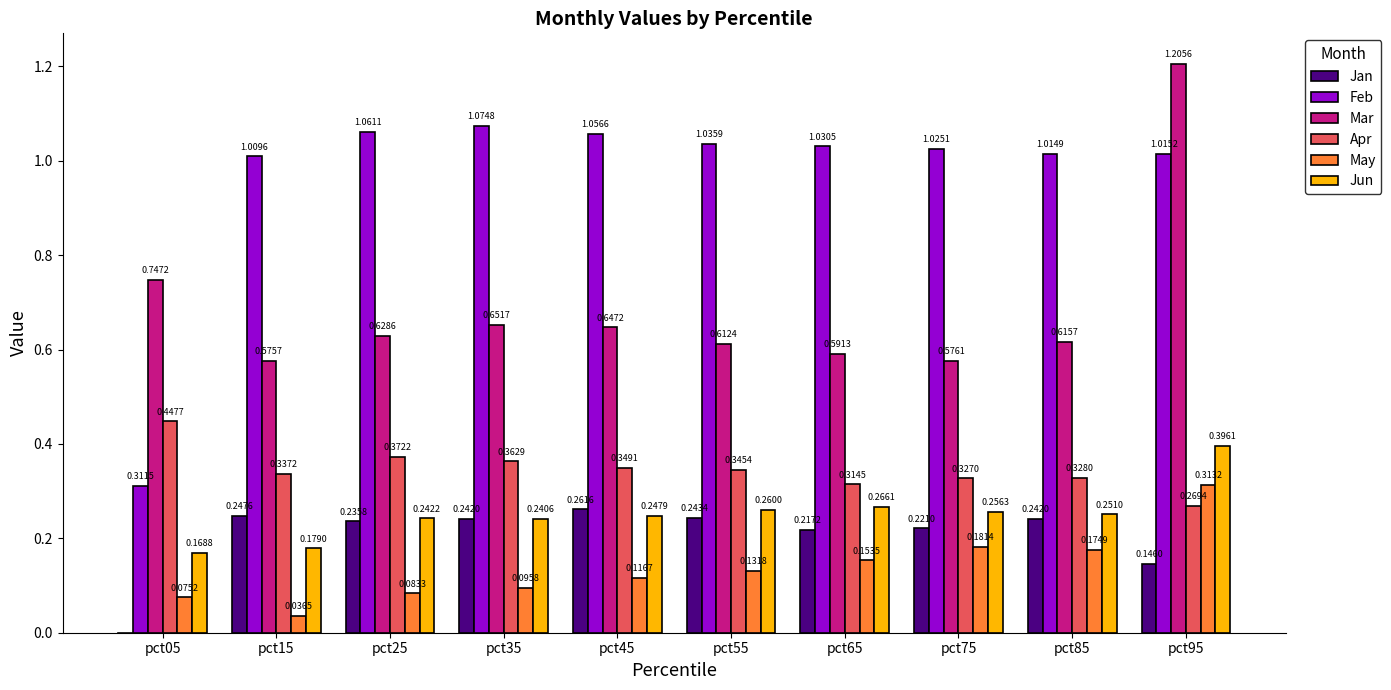

List the labels in order of Apr value, smallest first.

pct95, pct65, pct75, pct85, pct15, pct55, pct45, pct35, pct25, pct05